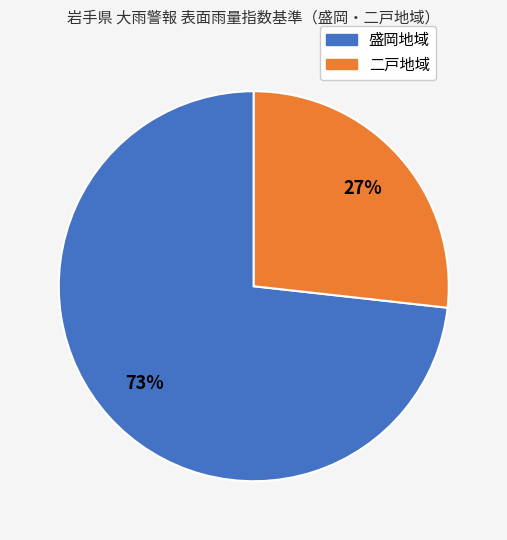

Is there any slice that represents more than half of the pie?

Yes